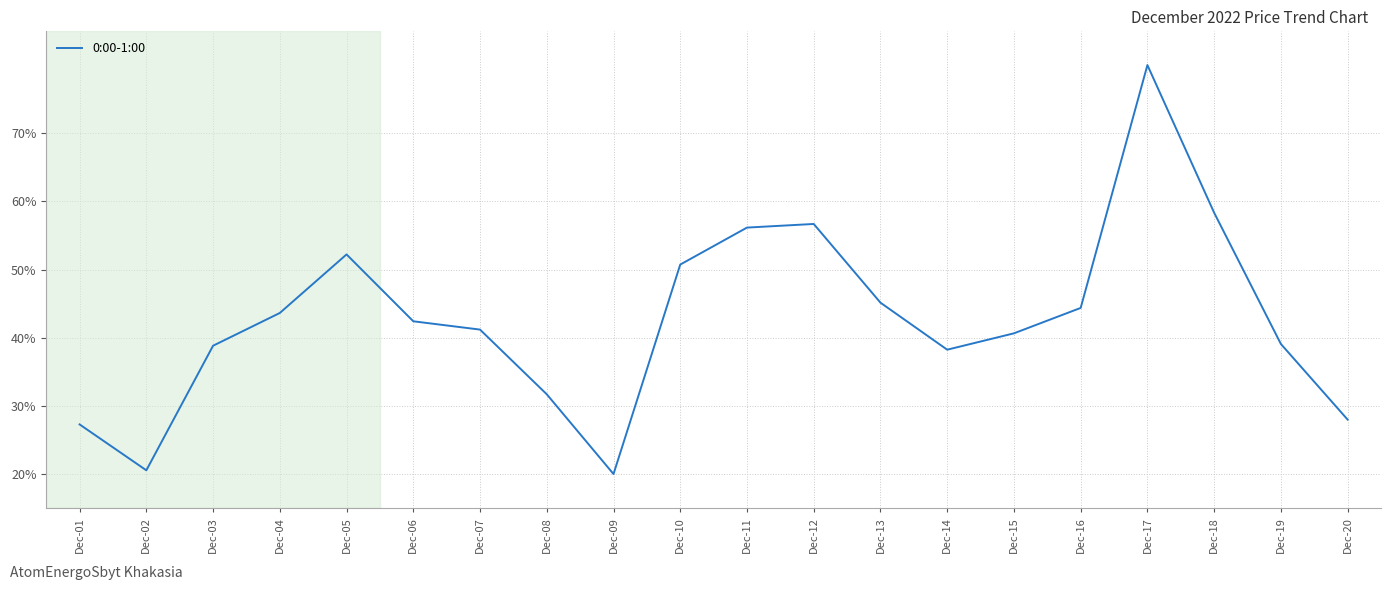

What is the difference between the values at Dec-12 and Dec-13?

11.5